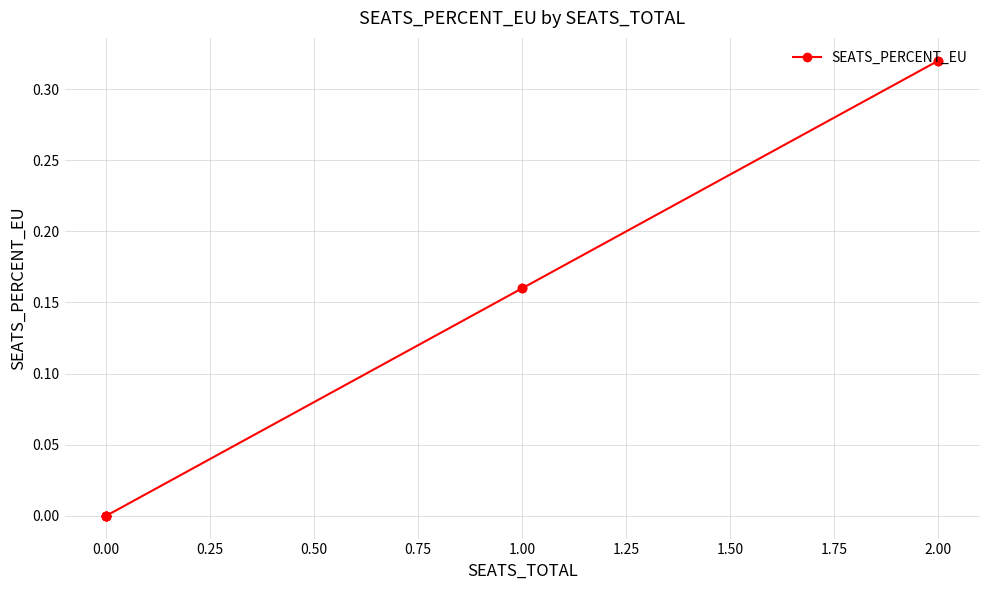

What is the greatest value displayed?

0.3